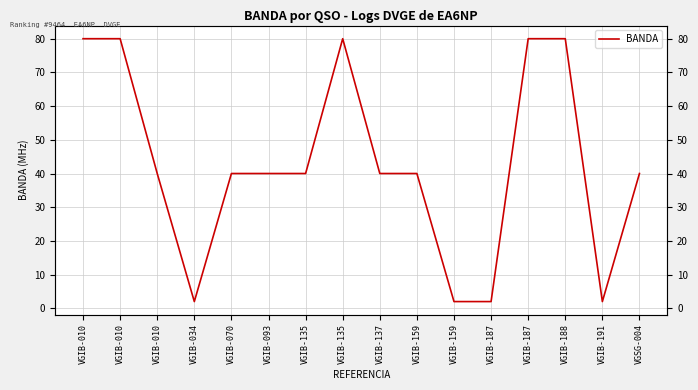

What is the difference between the second highest and minimum values?

78